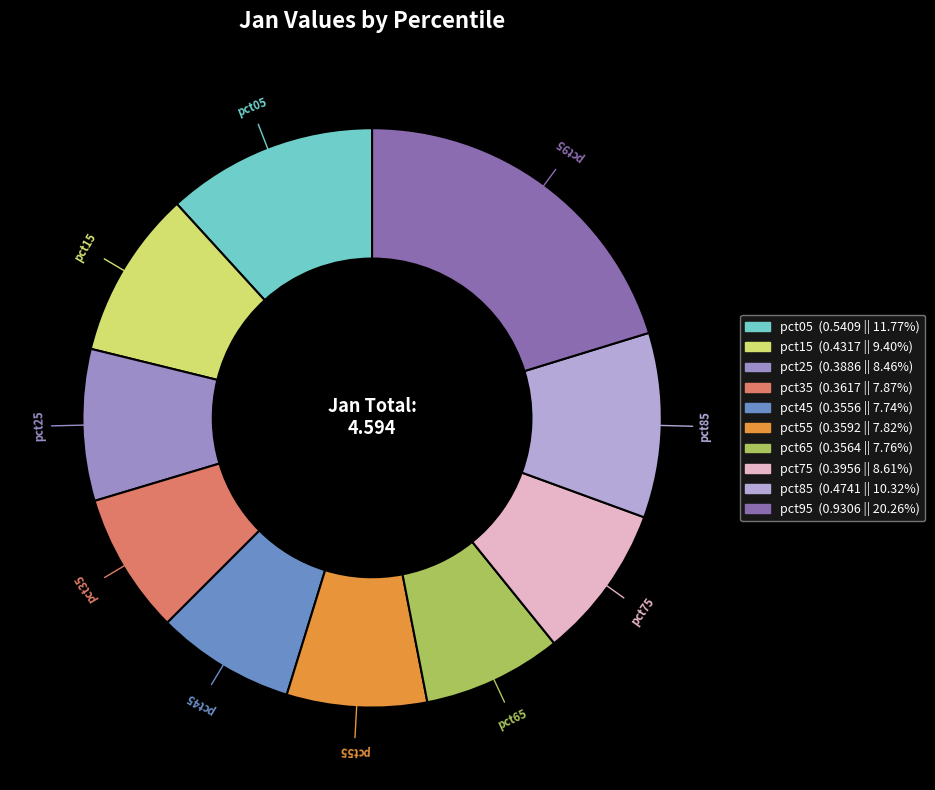

Which has a higher value, pct85 or pct55?

pct85